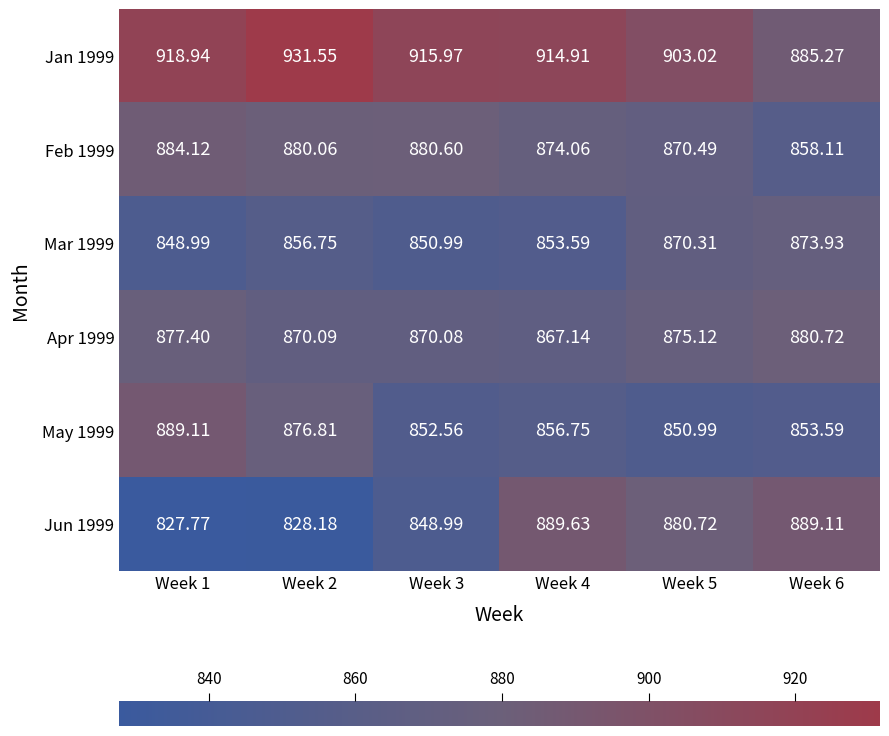

Is the value of Mar 1999 at Week 4 greater than the value of Apr 1999 at Week 1?

No